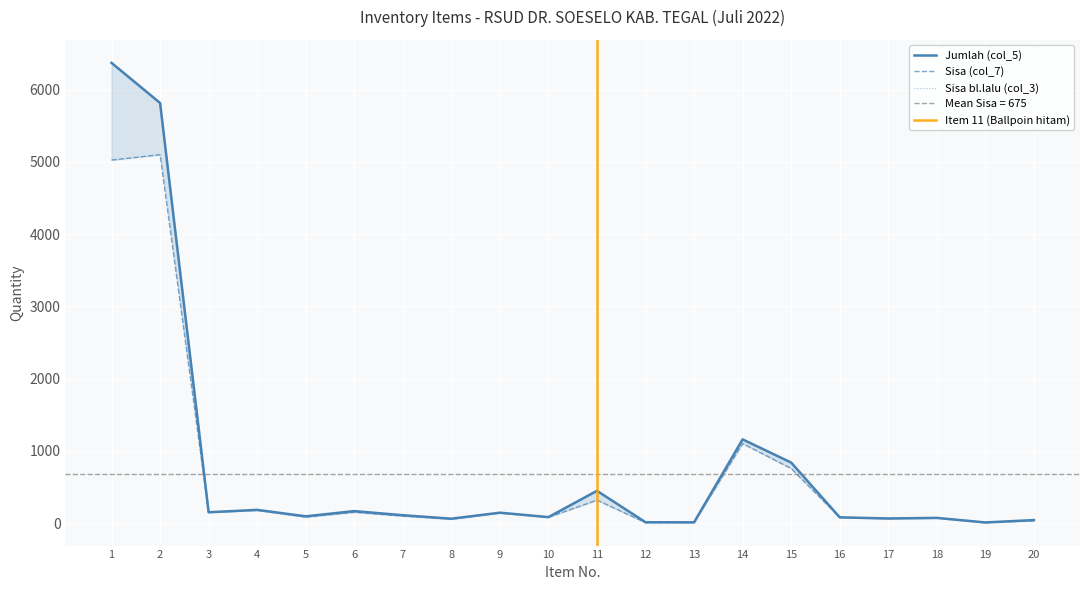

What is the difference between the maximum and minimum values in the Jumlah (col_5) series?

6361